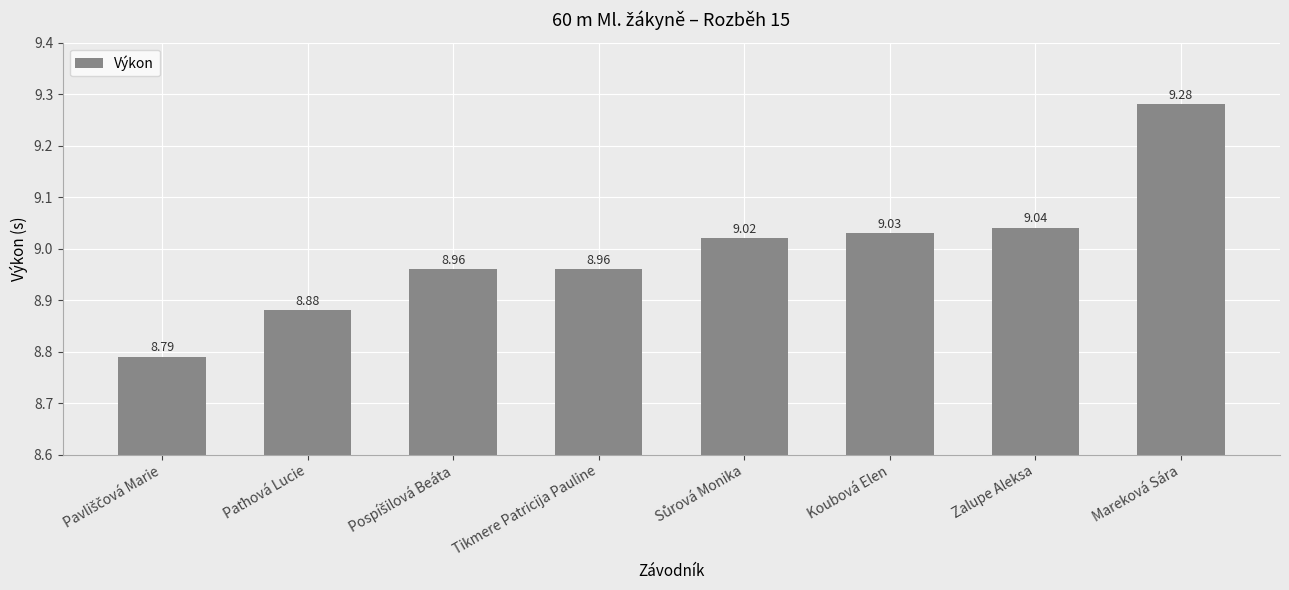

What is the sum of all values?

72.0